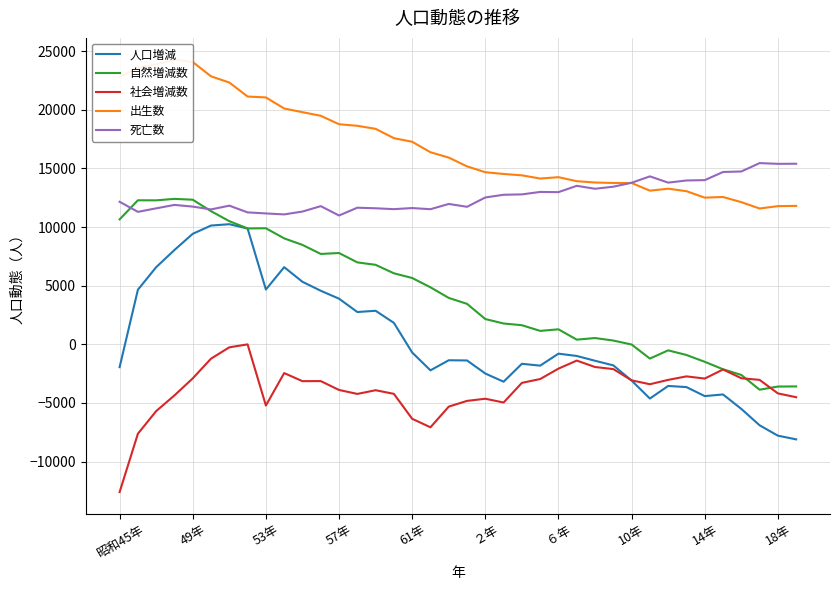

Which category has the lowest value across all series?

昭和45年